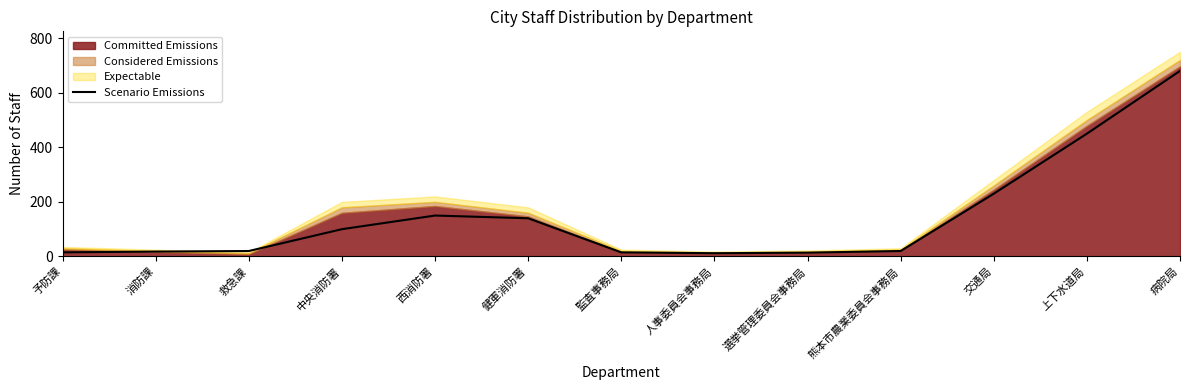

What is the change in value from 監査事務局 to 選挙管理委員会事務局?

-1